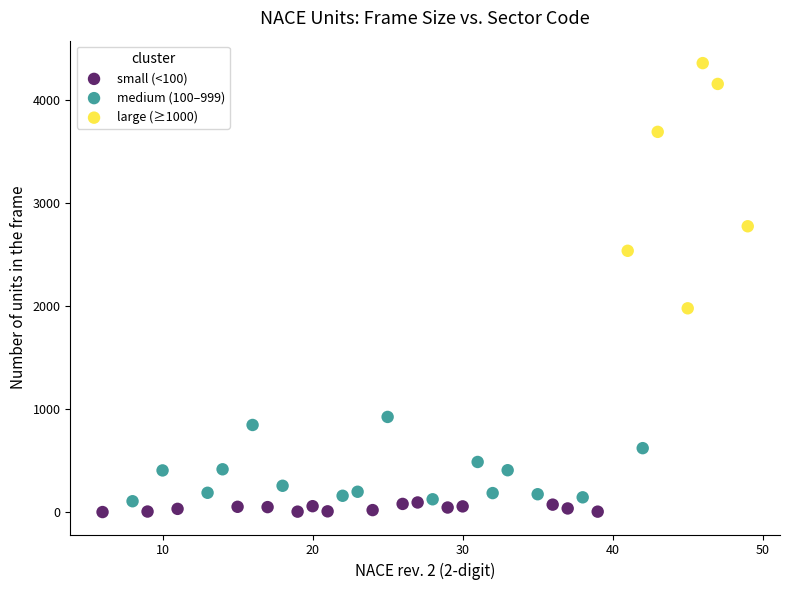

What are all the series names shown in the legend?

small (<100), medium (100–999), large (≥1000)